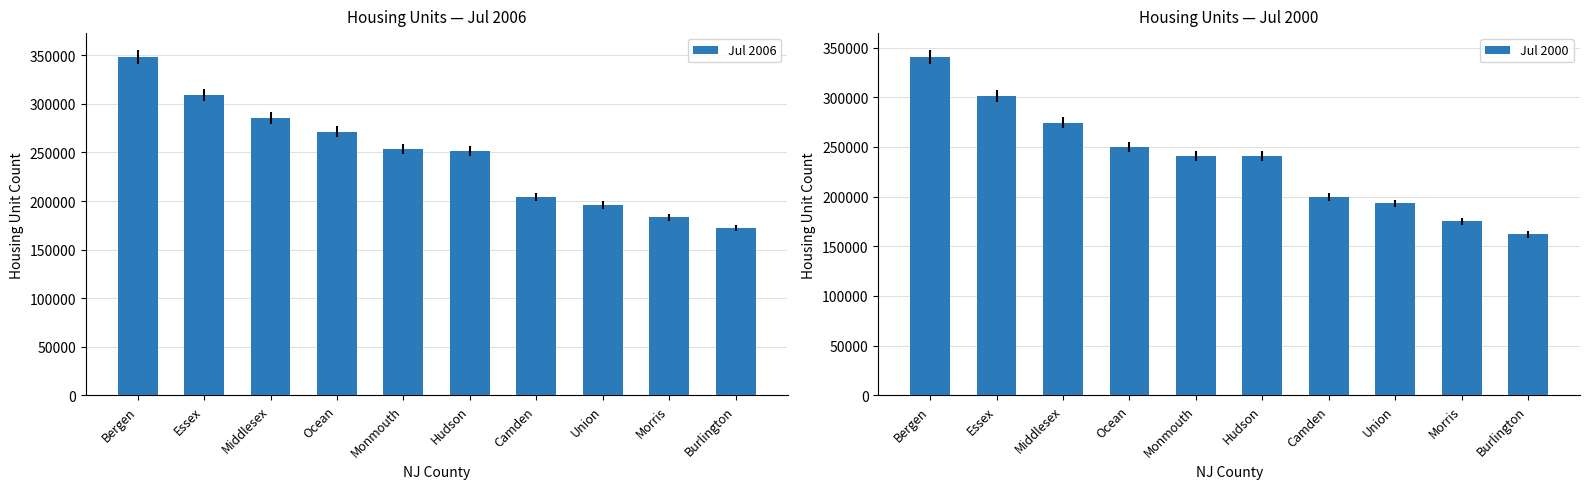

Between Ocean and Morris, which is larger?

Ocean